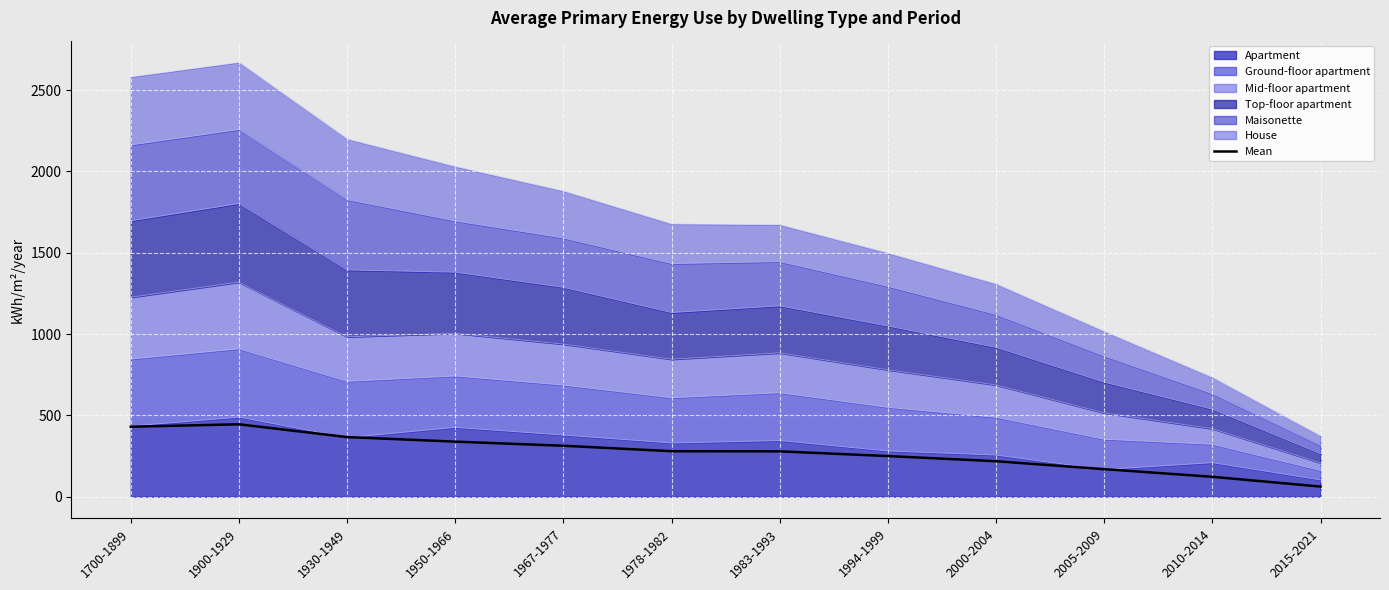

What is the average value?

272.7